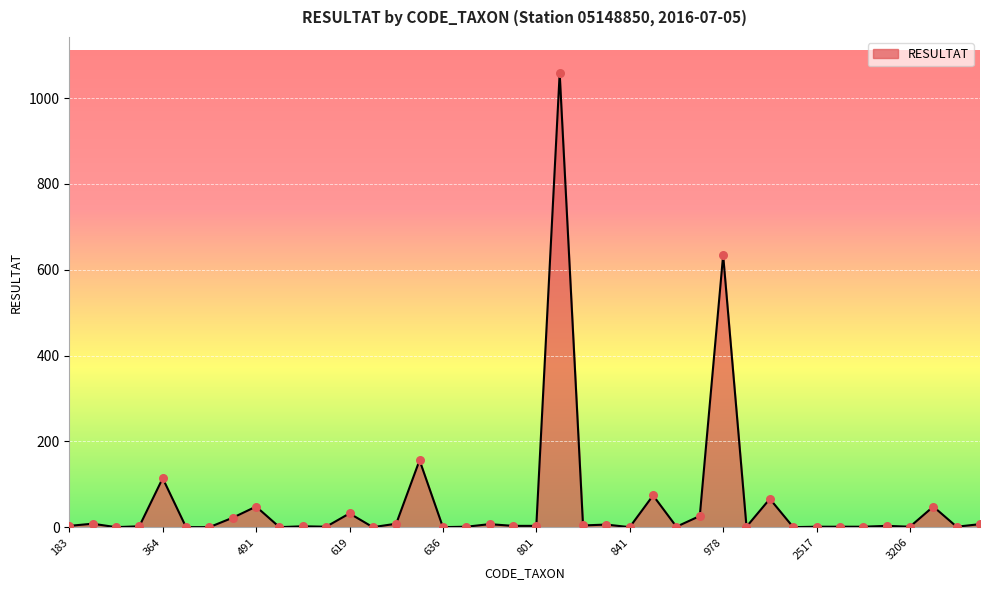

What is the maximum value shown in the chart?

1058